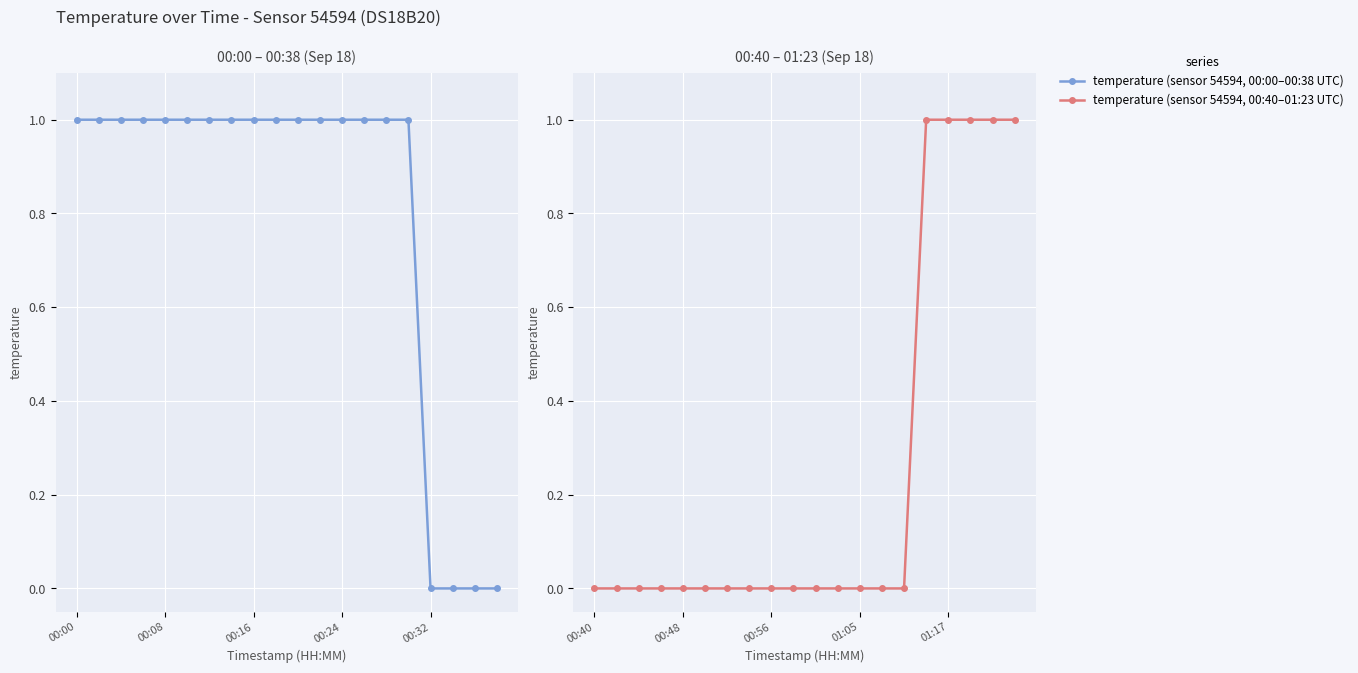

Reading right to left, extract all data points from this chart.

temperature (sensor 54594, 00:00–00:38 UTC): 0	0	0	0	1	1	1	1	1	1	1	1	1	1	1	1	1	1	1	1
temperature (sensor 54594, 00:40–01:23 UTC): 1	1	1	1	1	0	0	0	0	0	0	0	0	0	0	0	0	0	0	0